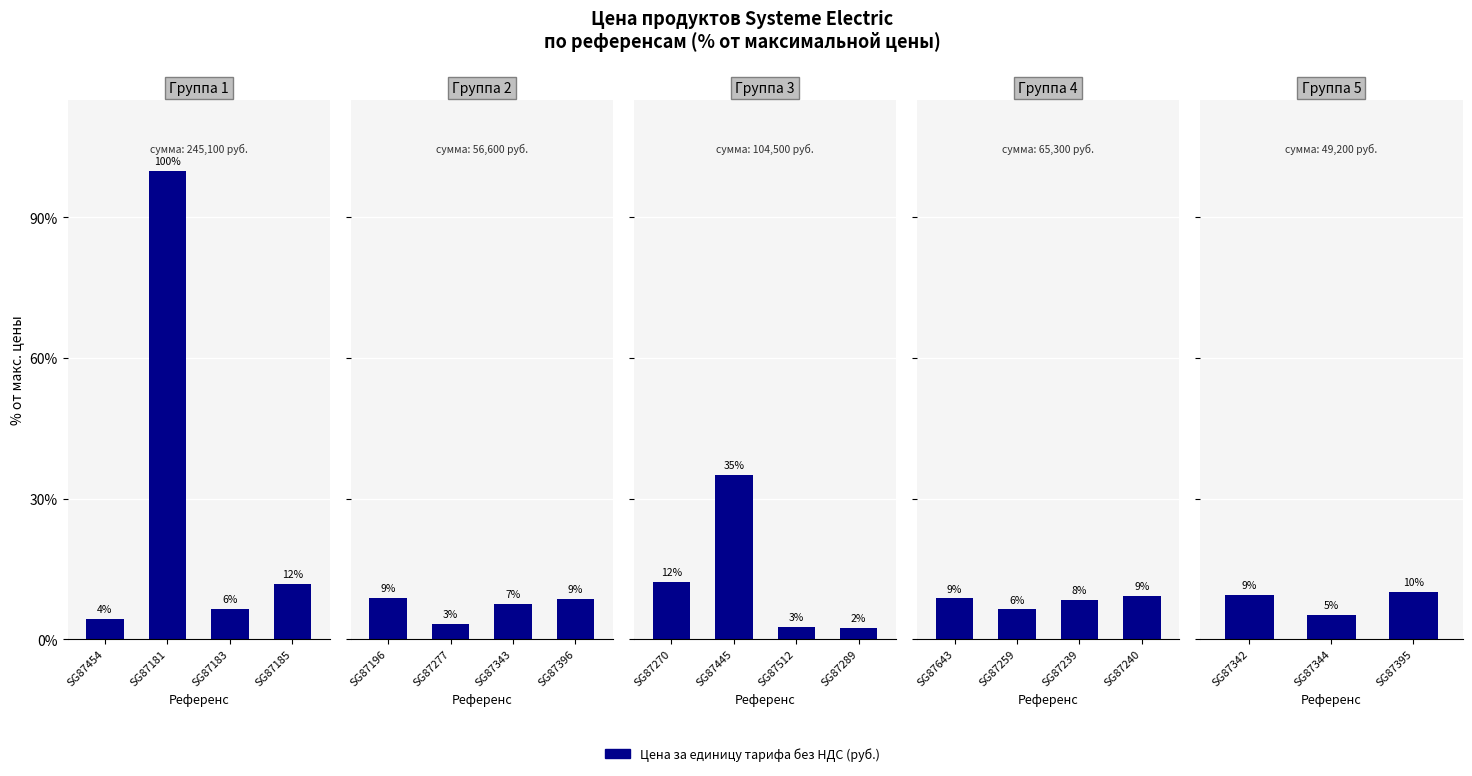

Are the bars horizontal?

No